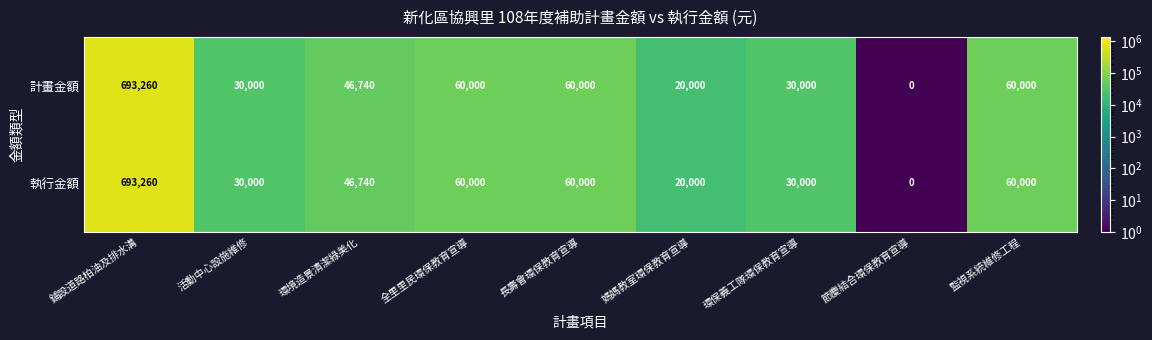

Reading left to right, list all the values displayed in this chart.

計畫金額: 鋪設道路柏油及排水溝=693260	活動中心設施維修=30000	環境造景清潔綠美化=46740	全里里民環保教育宣導=60000	長壽會環保教育宣導=60000	媽媽教室環保教育宣導=20000	環保義工隊環保教育宣導=30000	節慶結合環保教育宣導=0	監視系統維修工程=60000
執行金額: 鋪設道路柏油及排水溝=693260	活動中心設施維修=30000	環境造景清潔綠美化=46740	全里里民環保教育宣導=60000	長壽會環保教育宣導=60000	媽媽教室環保教育宣導=20000	環保義工隊環保教育宣導=30000	節慶結合環保教育宣導=0	監視系統維修工程=60000